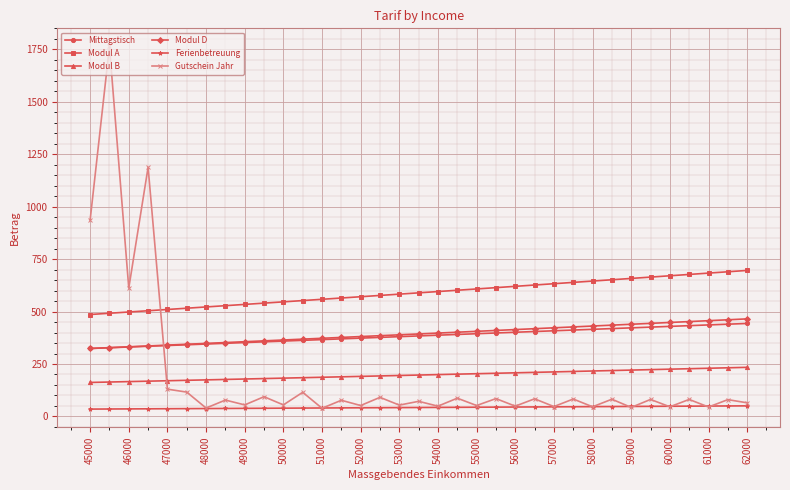

True or false: Ferienbetreuung and Modul B intersect in this chart.

False